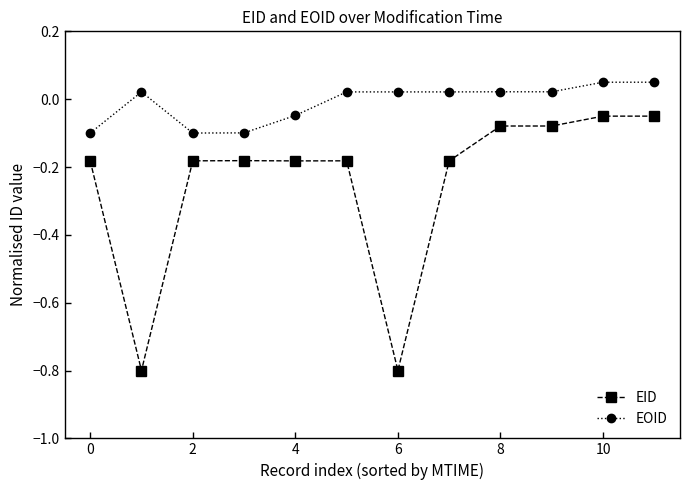

Which series has the largest total across all categories?

EOID